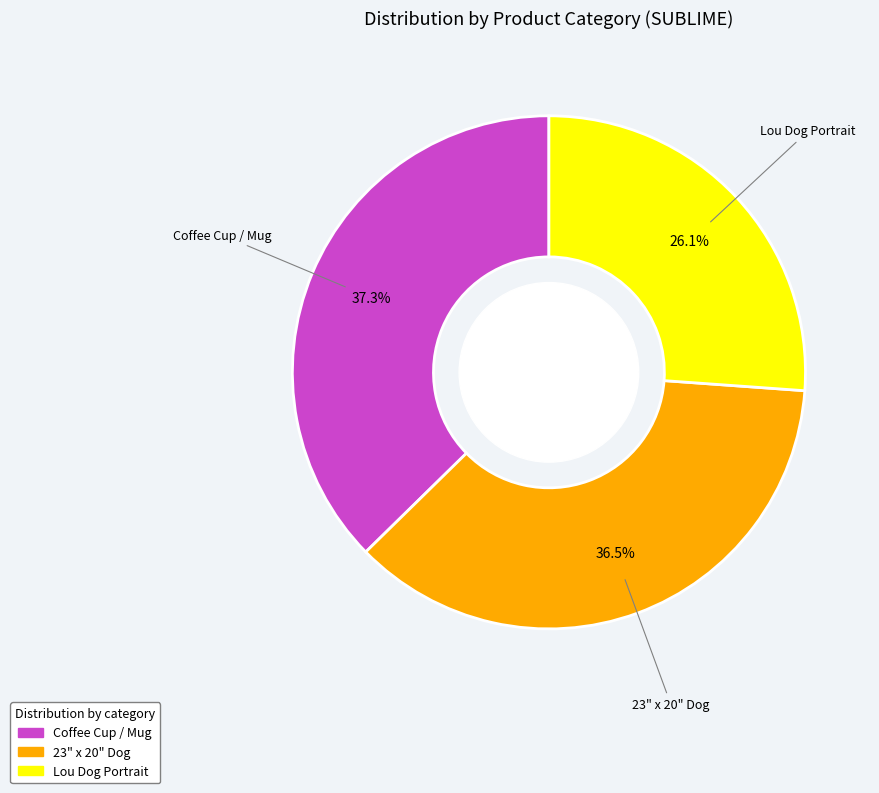

Is Coffee Cup / Mug the majority of the pie?

No